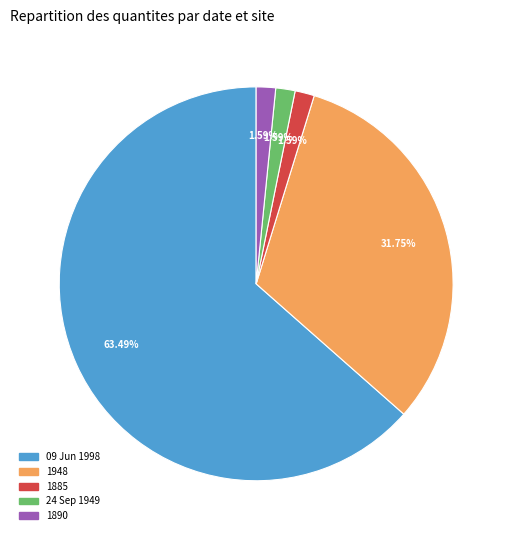

Does 24 Sep 1949 represent more than half of the total?

No